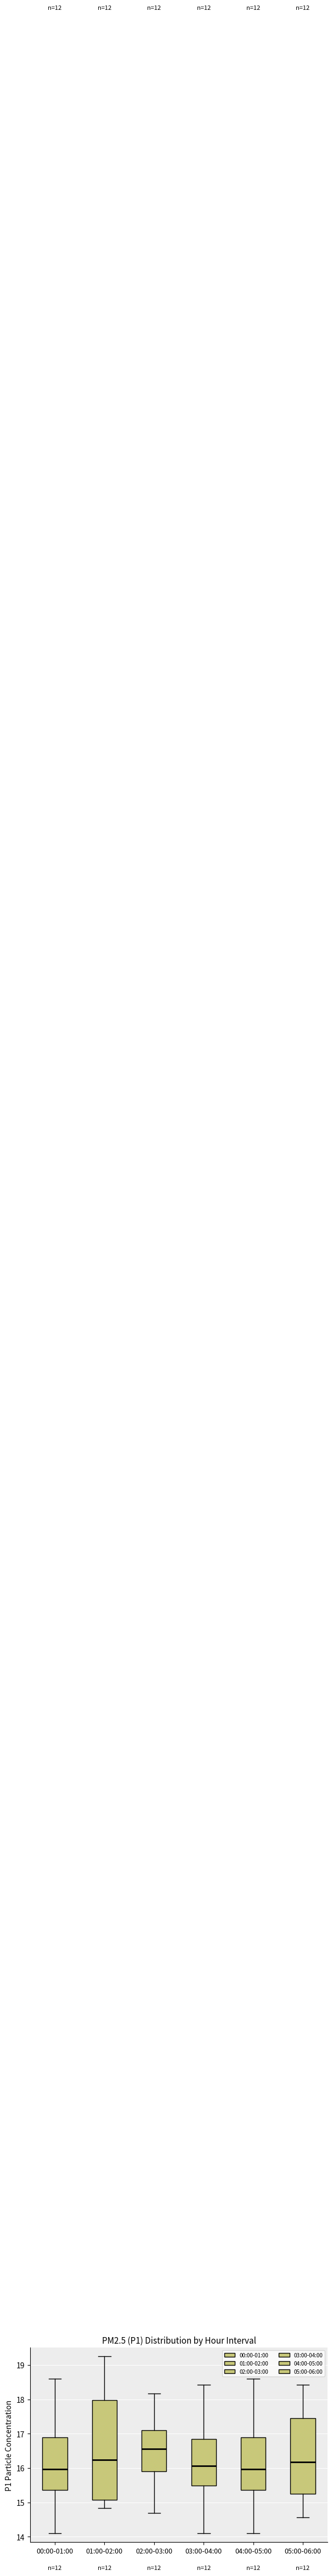

Reading left to right, transcribe this box plot: for each box, give where its median line is, the range the box spans, and where its two whiskers end, as read against the y-axis. The values are not printed on the chart, so give them approximately, as read against the axis.

00:00-01:00: median 16.0, box 15.4 to 16.9, whiskers 14.1 to 18.6
01:00-02:00: median 16.2, box 15.1 to 18.0, whiskers 14.8 to 19.3
02:00-03:00: median 16.6, box 15.9 to 17.1, whiskers 14.7 to 18.2
03:00-04:00: median 16.1, box 15.5 to 16.8, whiskers 14.1 to 18.4
04:00-05:00: median 16.0, box 15.4 to 16.9, whiskers 14.1 to 18.6
05:00-06:00: median 16.2, box 15.3 to 17.4, whiskers 14.6 to 18.4